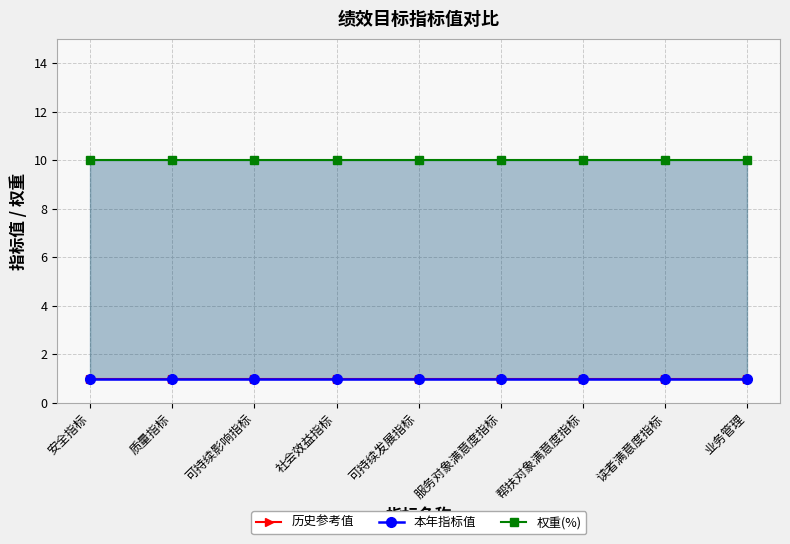

At which category is the sum across all series the highest?

安全指标